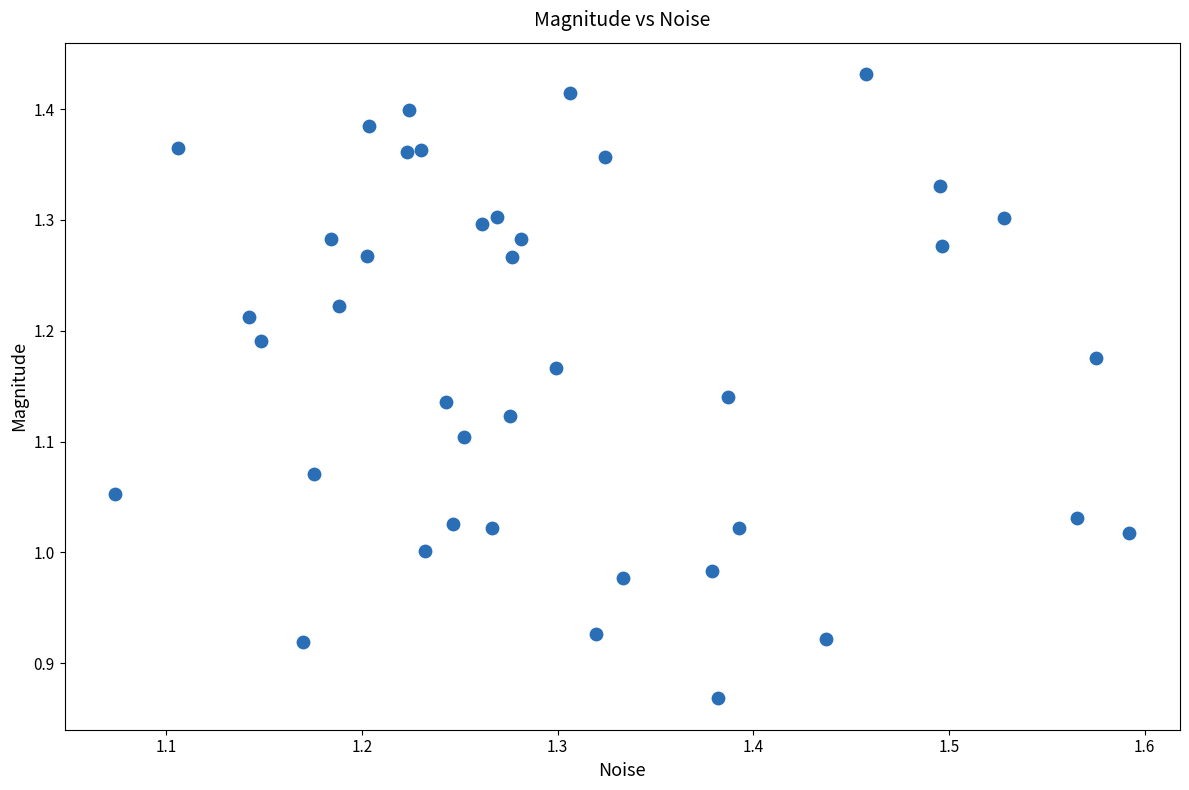

What is the range of X values (max minus min)?

0.5